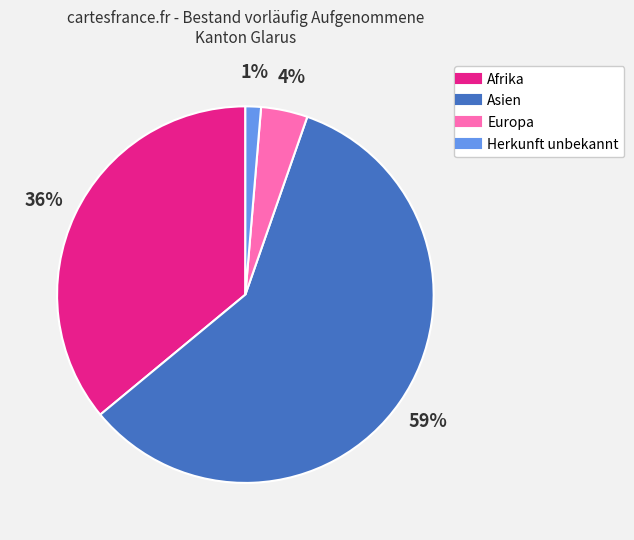

Approximately how many times larger is the value at Asien compared to Afrika?

1.6